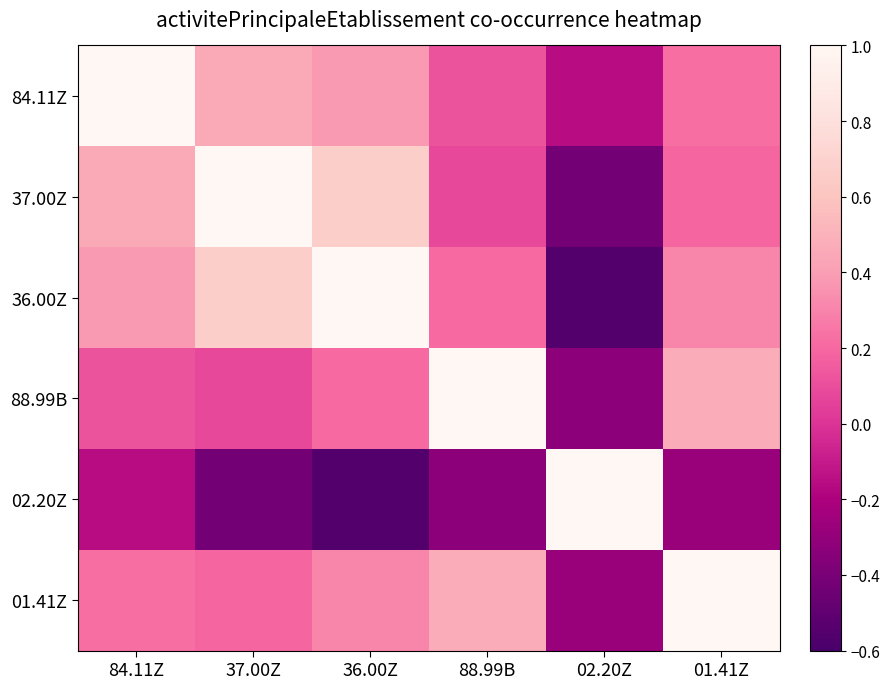

Between 36.00Z and 88.99B, which is larger?

36.00Z